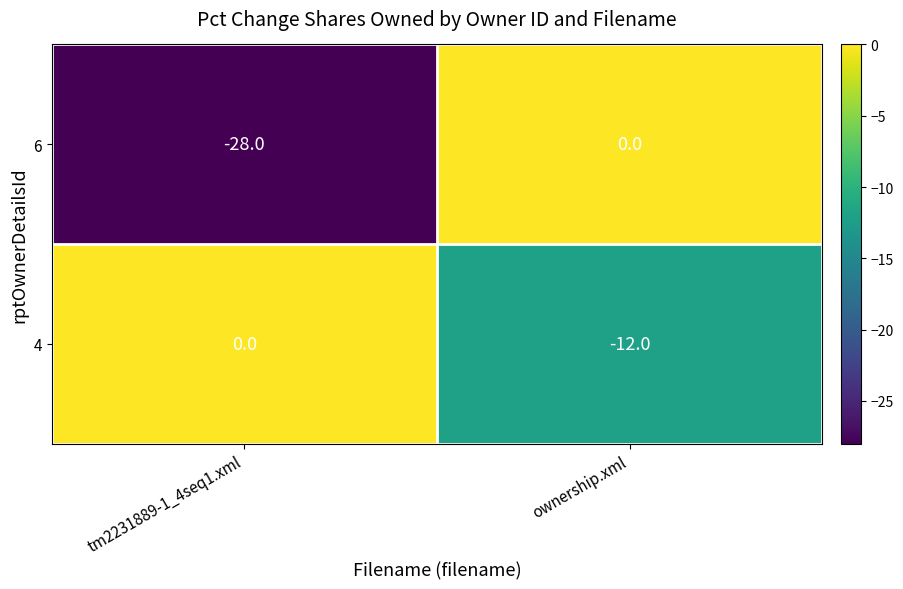

The value of 4 at tm2231889-1_4seq1.xml is 0. True or false?

True